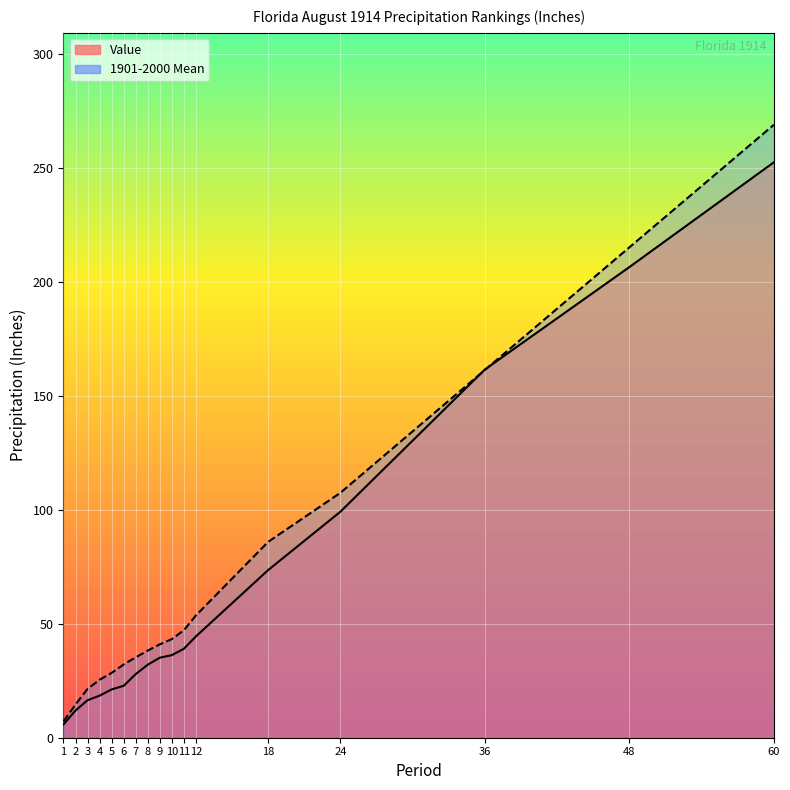

True or false: 1901-2000 Mean has a value of 38.2 at 4.

False